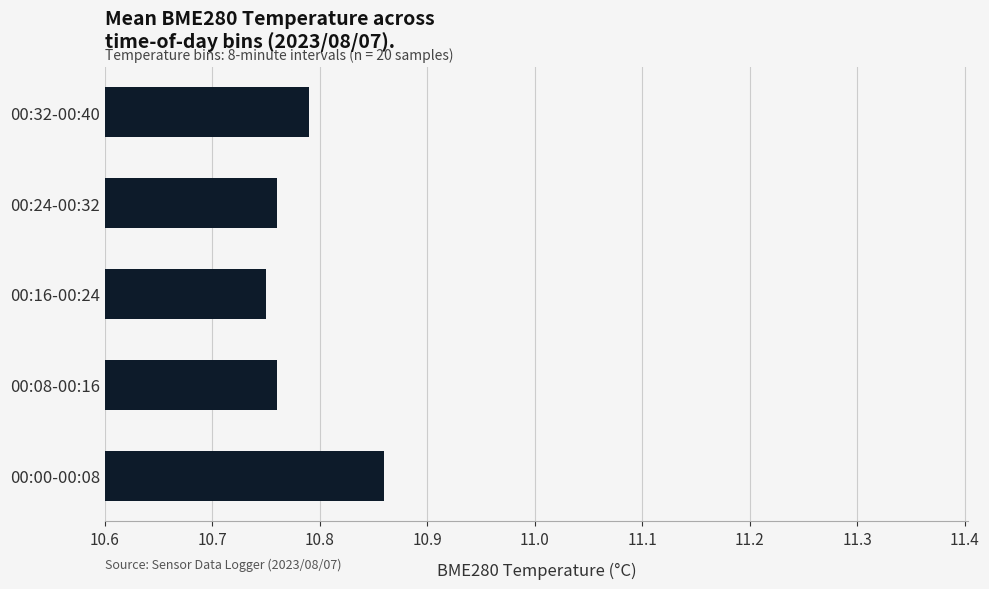

What is the sum of all values?

53.9